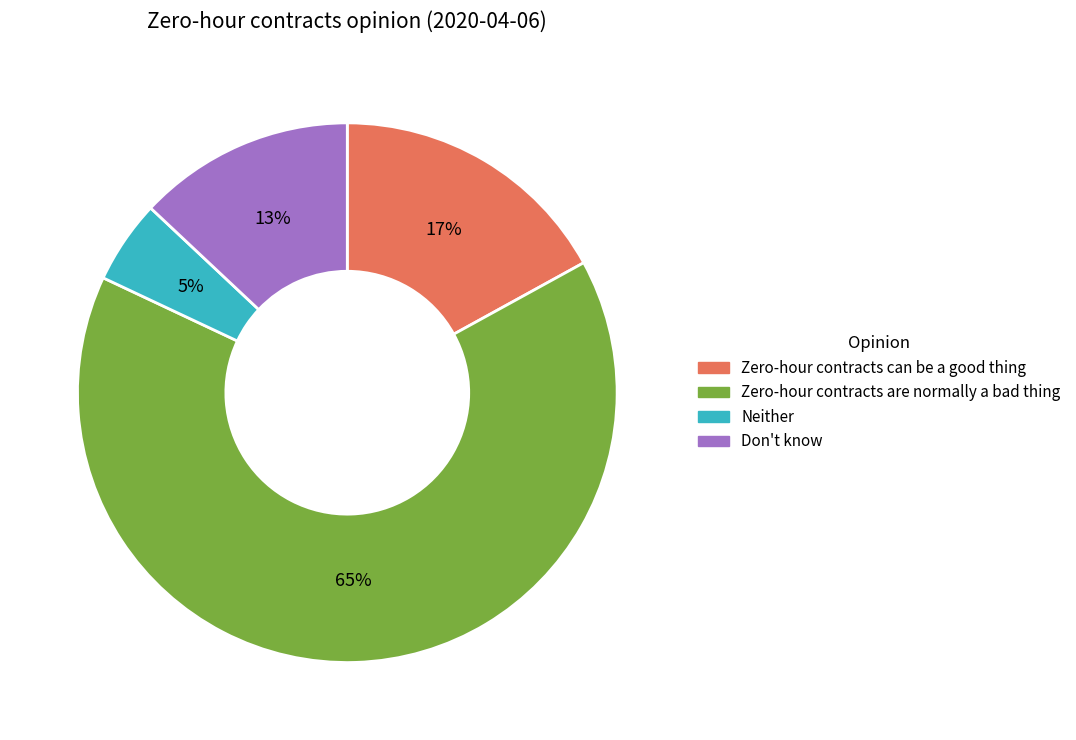

Which category has the smallest portion of the pie?

Neither